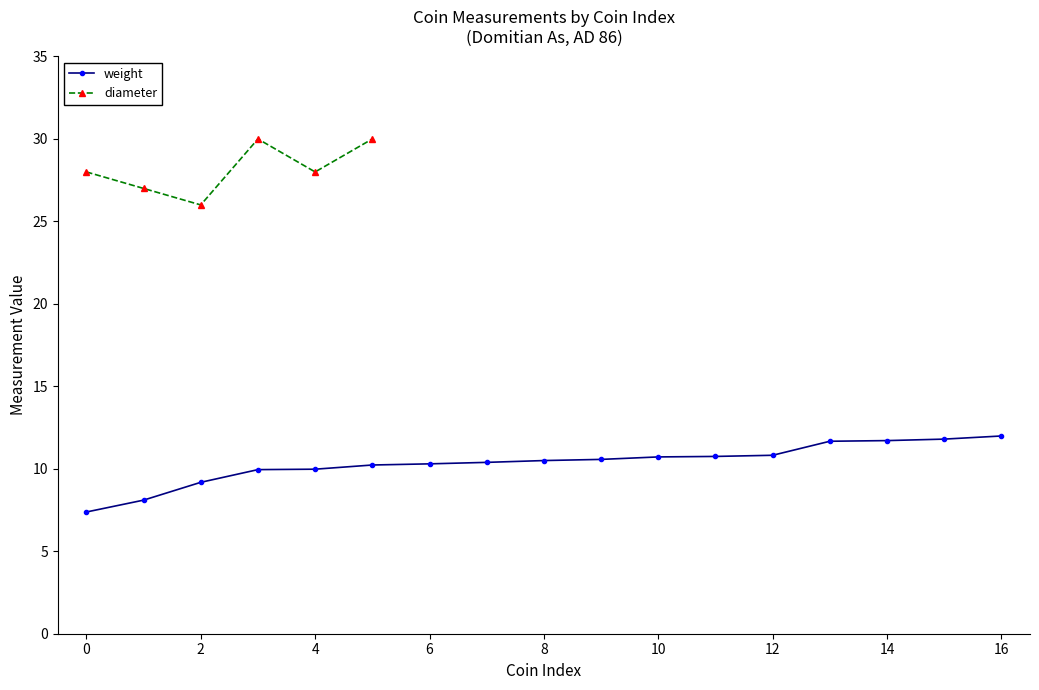

What is the minimum value for weight?

7.4